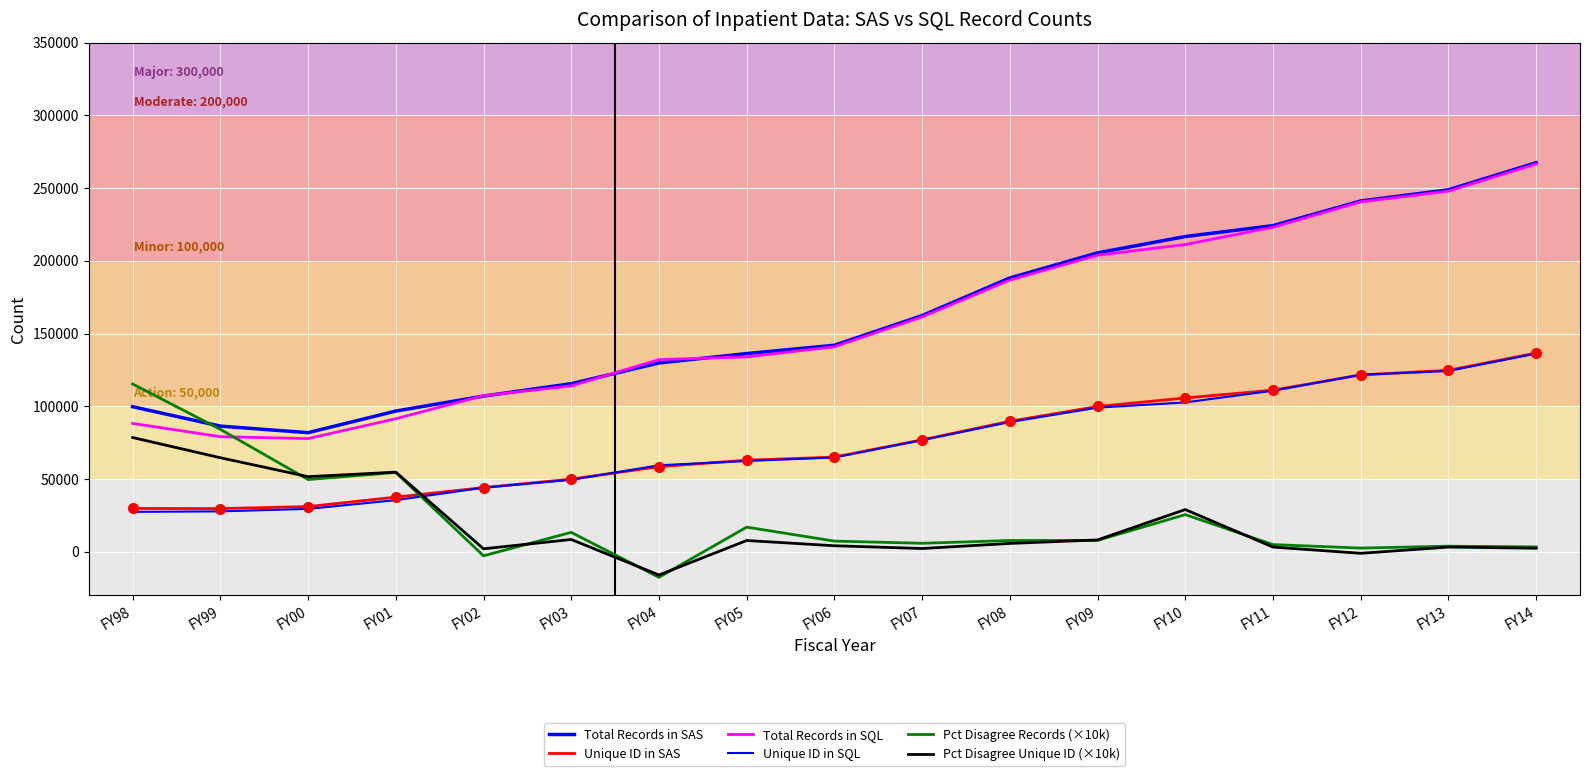

Reading left to right, transcribe all the data shown in this chart.

Total Records in SAS: 99690.0	86340.0	81822.0	96698.0	106981.0	115508.0	129771.0	136218.0	141915.0	162318.0	188174.0	205436.0	216672.0	224145.0	241099.0	248789.0	267409.0
Unique ID in SAS: 29736.0	29648.0	31027.0	37521.0	44092.0	49870.0	58498.0	62871.0	65050.0	76892.0	89652.0	99832.0	105691.0	111031.0	121522.0	124676.0	136559.0
Total Records in SQL: 88195.0	79082.0	77761.0	91428.0	107276.0	113970.0	132057.0	133921.0	140878.0	161381.0	186718.0	203826.0	211148.0	223038.0	240508.0	247846.0	266531.0
Unique ID in SQL: 27401.0	27733.0	29427.0	35468.0	44004.0	49449.0	59434.0	62390.0	64784.0	76722.0	89142.0	99024.0	102622.0	110679.0	121650.0	124277.0	136231.0
Pct Disagree Records (×10k): 115300.0	84100.0	49600.0	54500.0	-2800.0	13300.0	-17600.0	16900.0	7300.0	5800.0	7700.0	7800.0	25500.0	4900.0	2500.0	3800.0	3300.0
Pct Disagree Unique ID (×10k): 78500.0	64600.0	51600.0	54700.0	2000.0	8400.0	-16000.0	7700.0	4100.0	2200.0	5700.0	8100.0	29000.0	3200.0	-1100.0	3200.0	2400.0